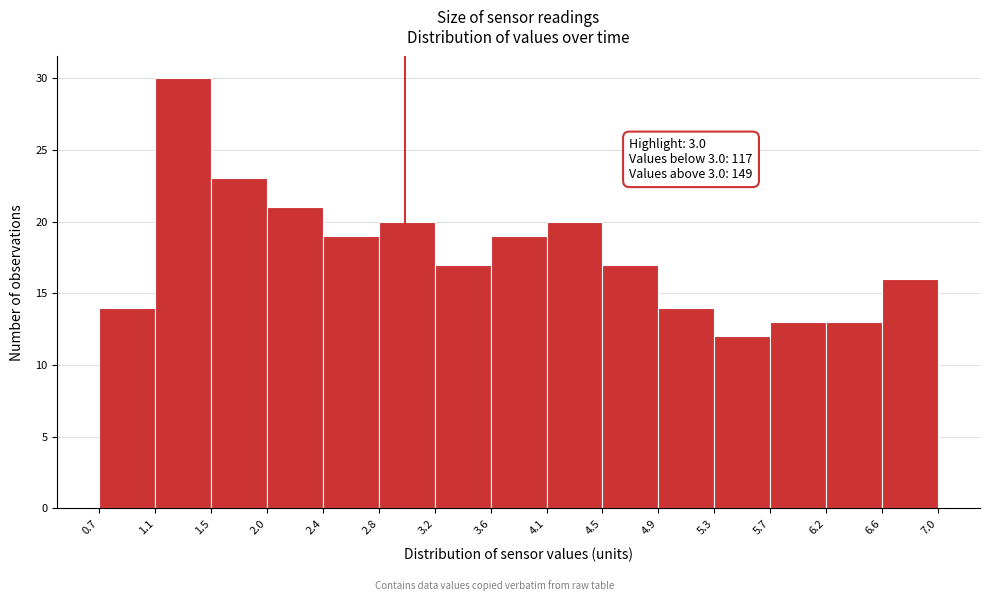

Over which range of the x-axis is the bar tallest?

1.1 to 1.5